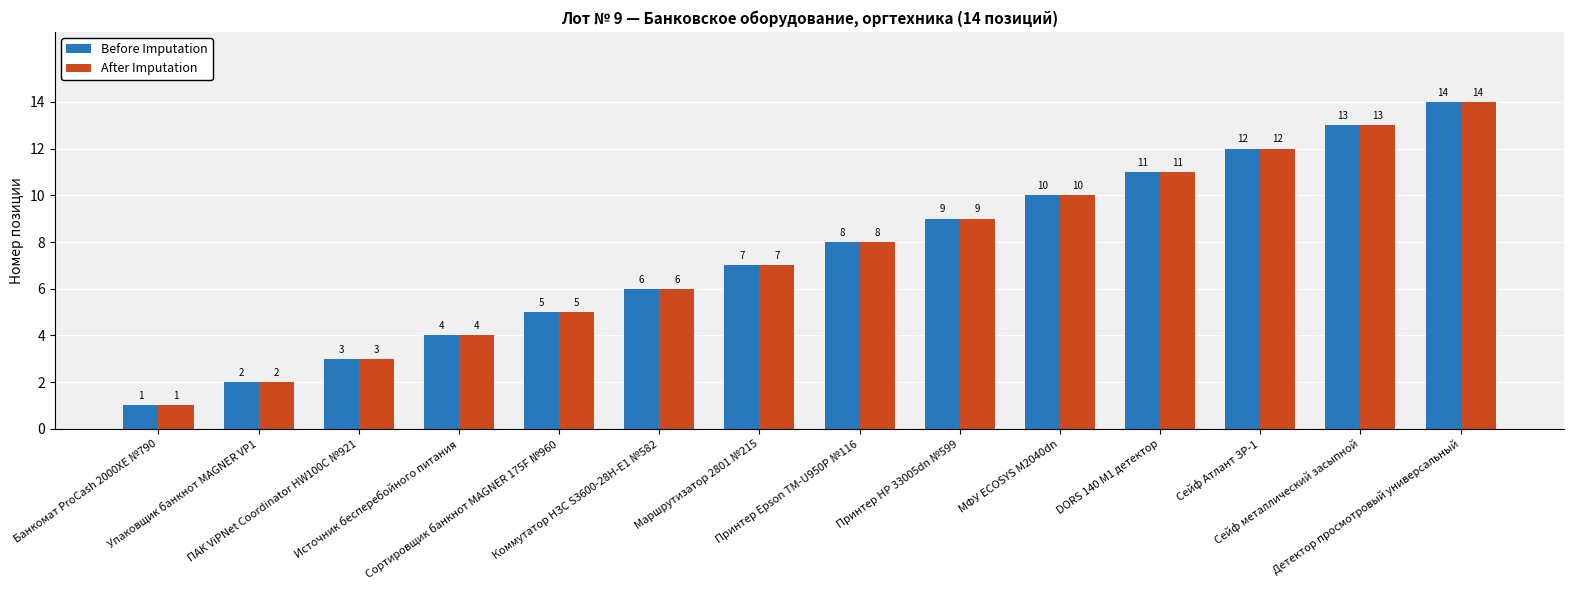

What is the label of the 13th bar from the right?

Упаковщик банкнот MAGNER VP1